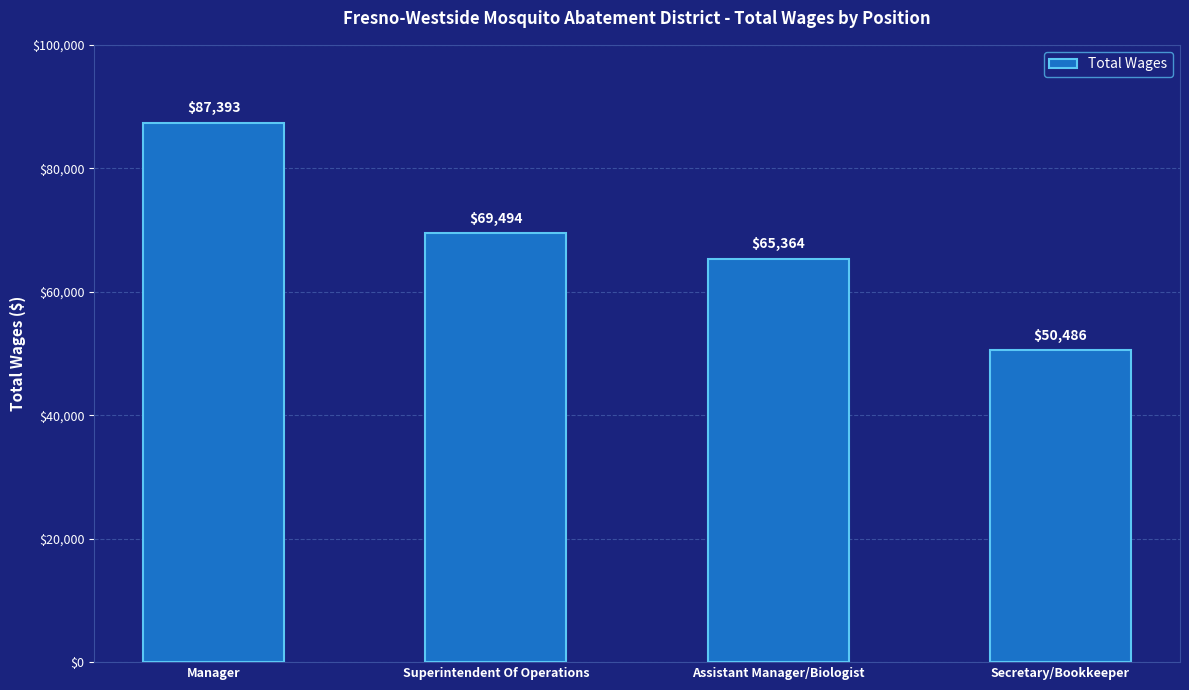

Count the values in the range 65364 to 87393.

3